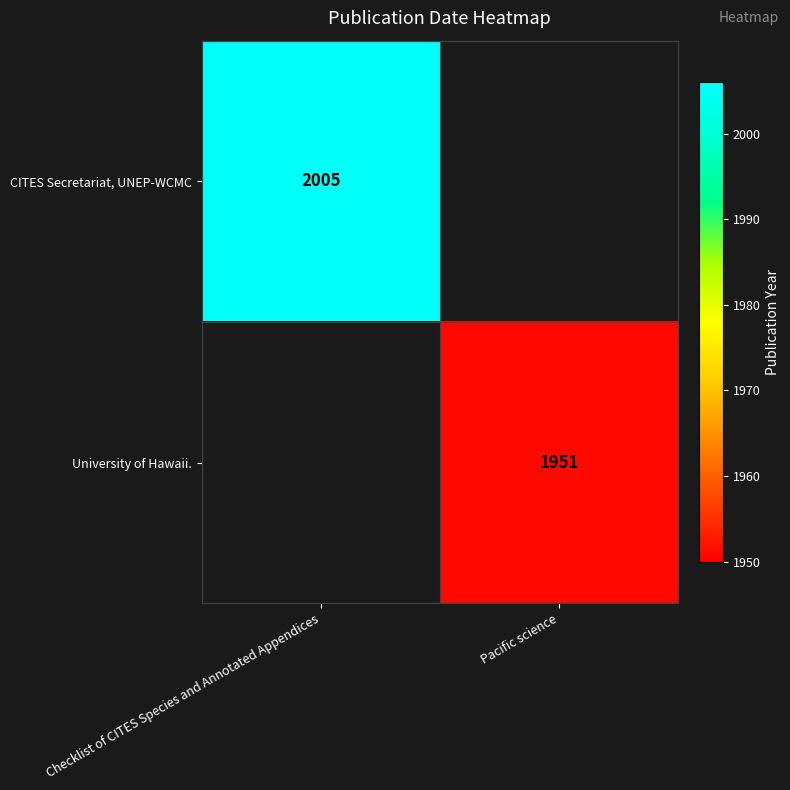

Is it true that CITES Secretariat, UNEP-WCMC equals 2005 at Checklist of CITES Species and Annotated Appendices?

True